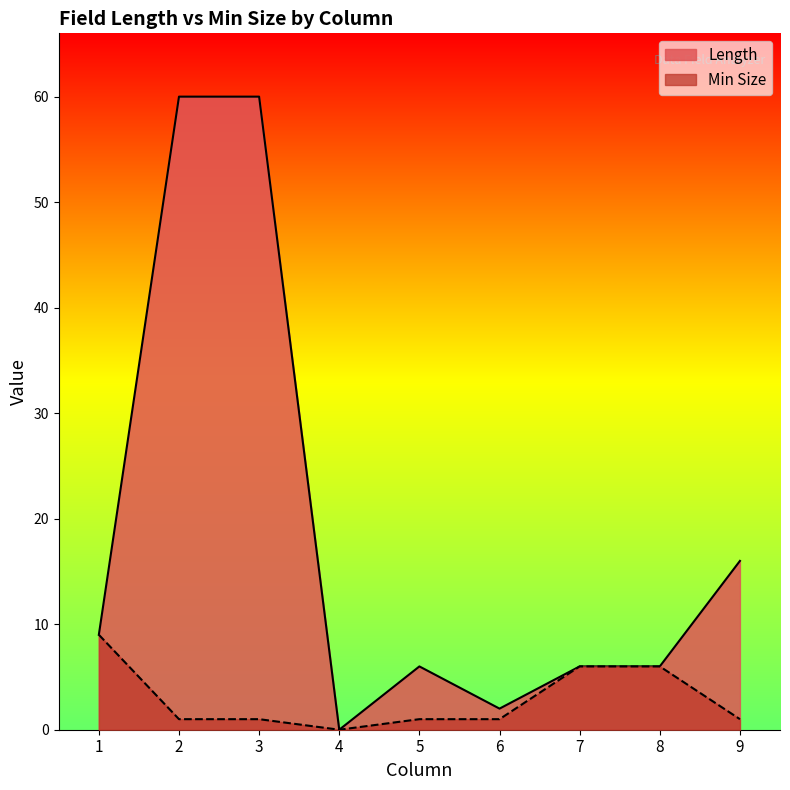

What is the average value of the Min Size series?

3